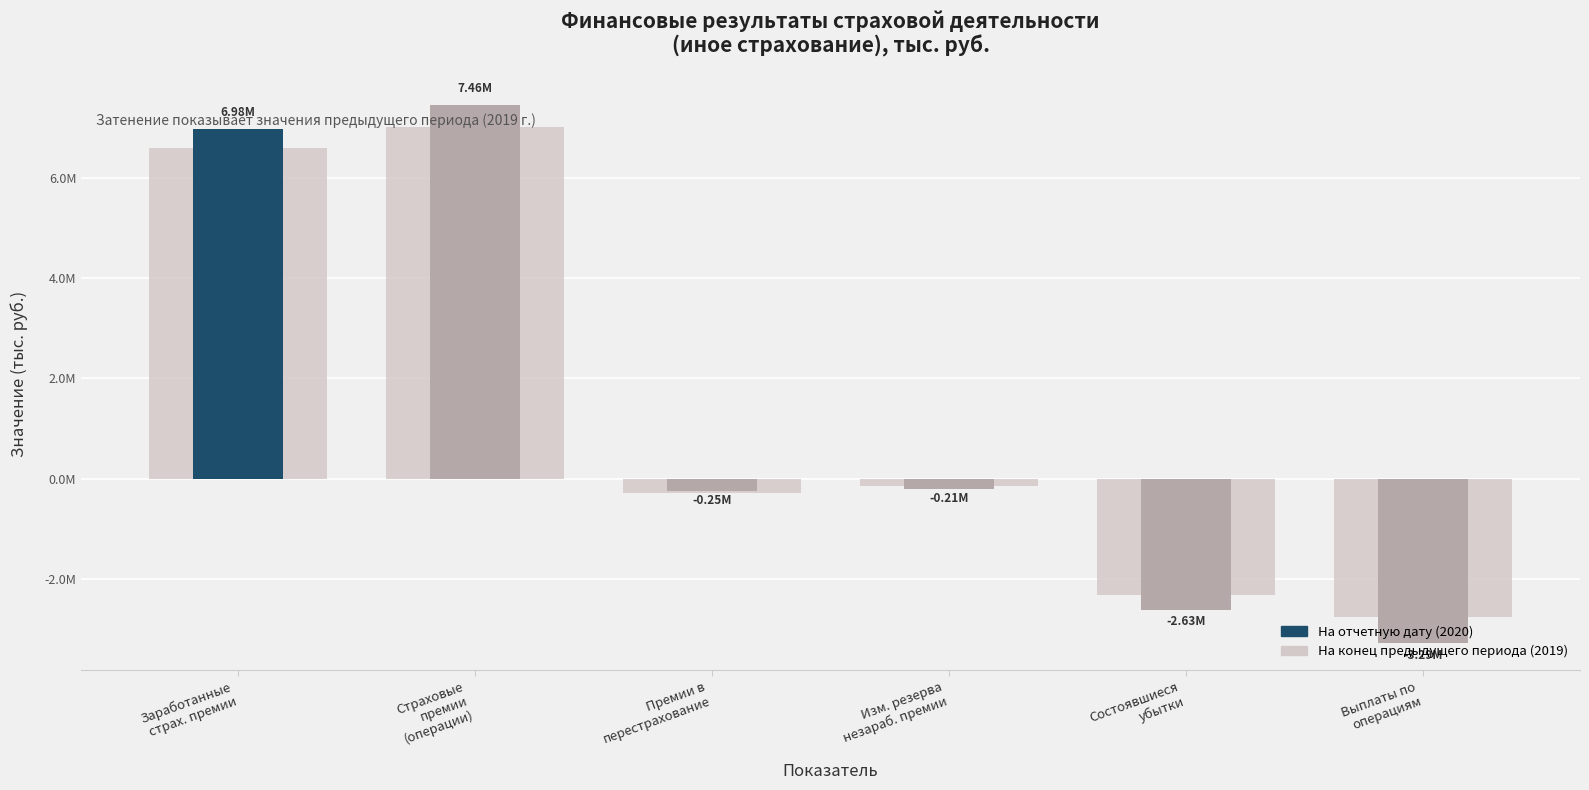

Does the chart contain stacked bars?

No